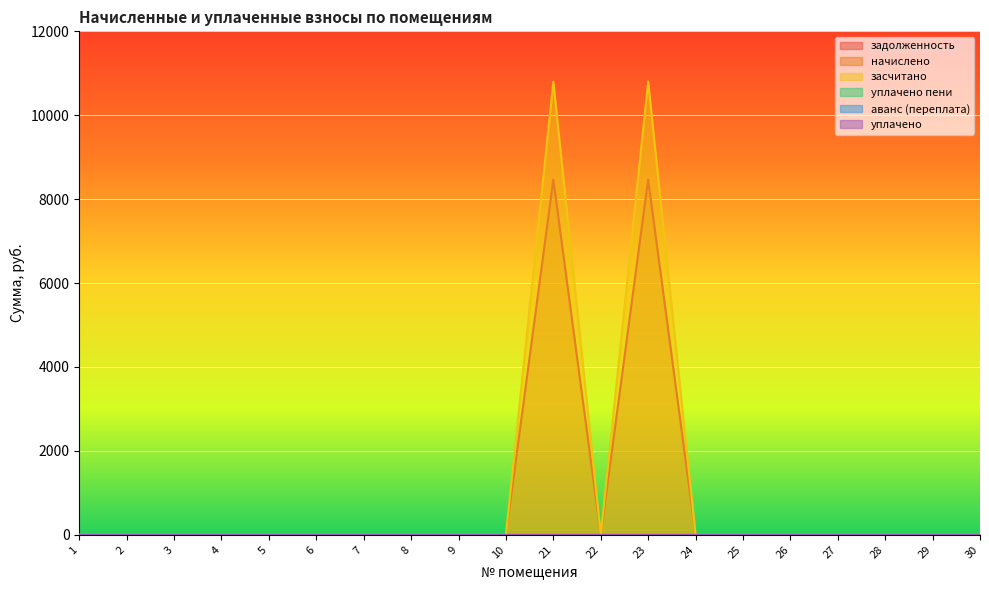

Is the value of засчитано at 5 greater than the value of задолженность at 29?

No